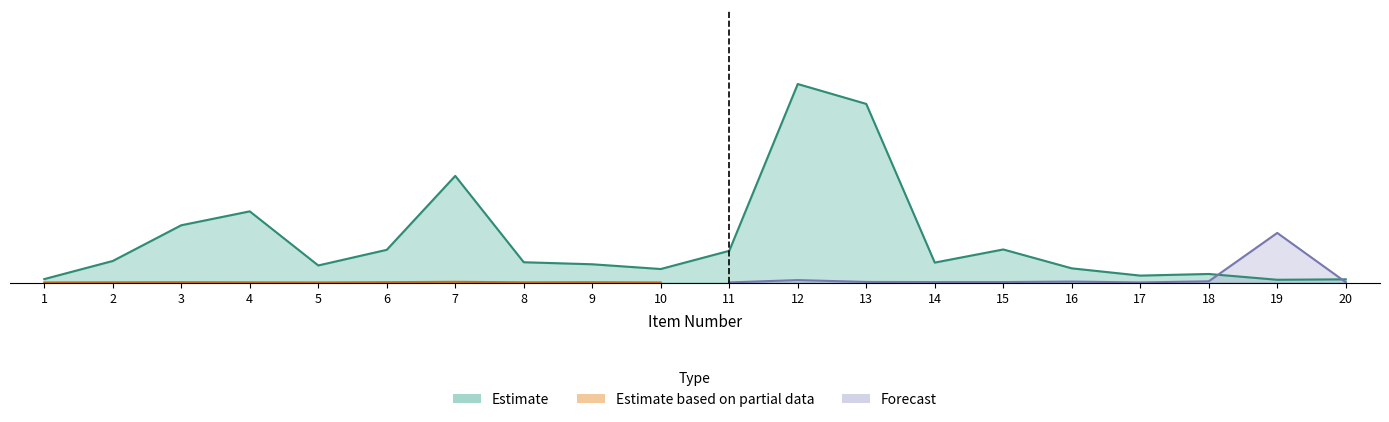

What is the change in value from 5 to 8?

+25.9